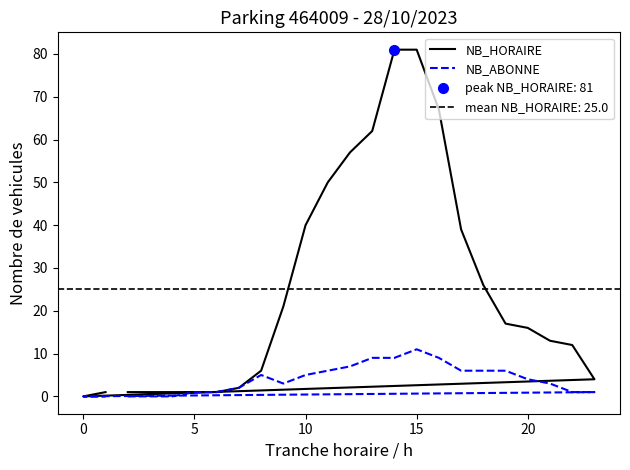

Does the chart have visible grid lines?

No